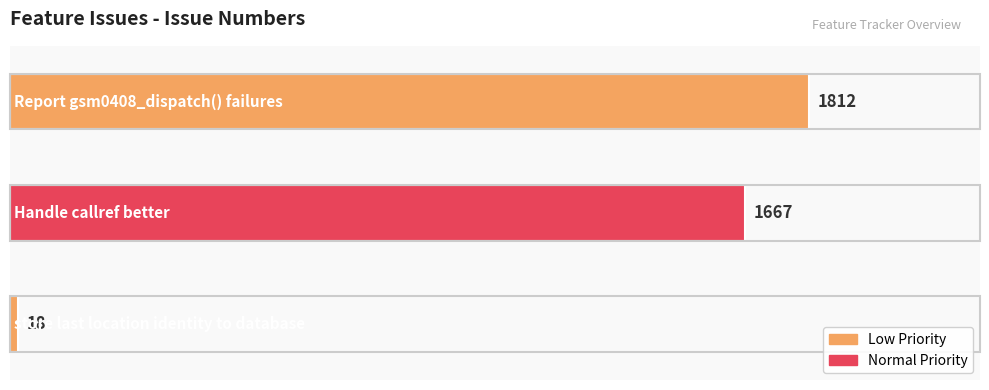

Reading left to right, transcribe all the data shown in this chart.

18	1667	1812